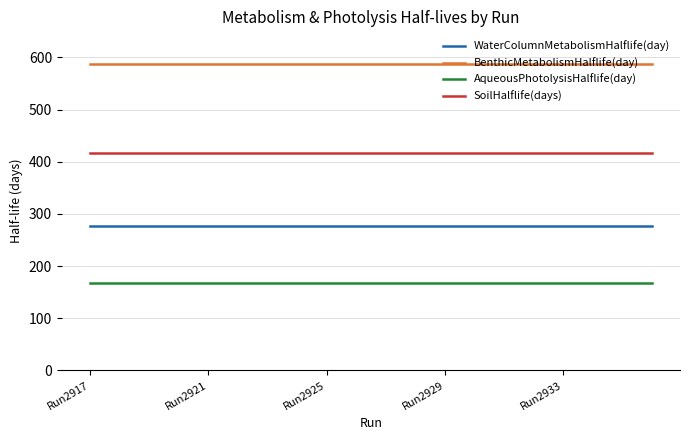

Reading left to right, transcribe all the data shown in this chart.

WaterColumnMetabolismHalflife(day): 277	277	277	277	277	277	277	277	277	277	277	277	277	277	277	277	277	277	277	277
BenthicMetabolismHalflife(day): 588	588	588	588	588	588	588	588	588	588	588	588	588	588	588	588	588	588	588	588
AqueousPhotolysisHalflife(day): 168	168	168	168	168	168	168	168	168	168	168	168	168	168	168	168	168	168	168	168
SoilHalflife(days): 417	417	417	417	417	417	417	417	417	417	417	417	417	417	417	417	417	417	417	417